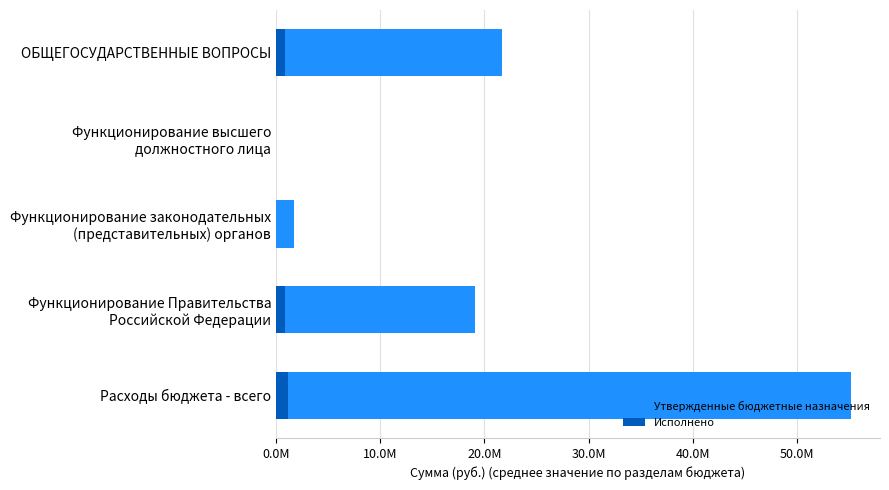

Which series changed the most between ОБЩЕГОСУДАРСТВЕННЫЕ ВОПРОСЫ and Функционирование законодательных (представительных) органов?

Утвержденные бюджетные назначения